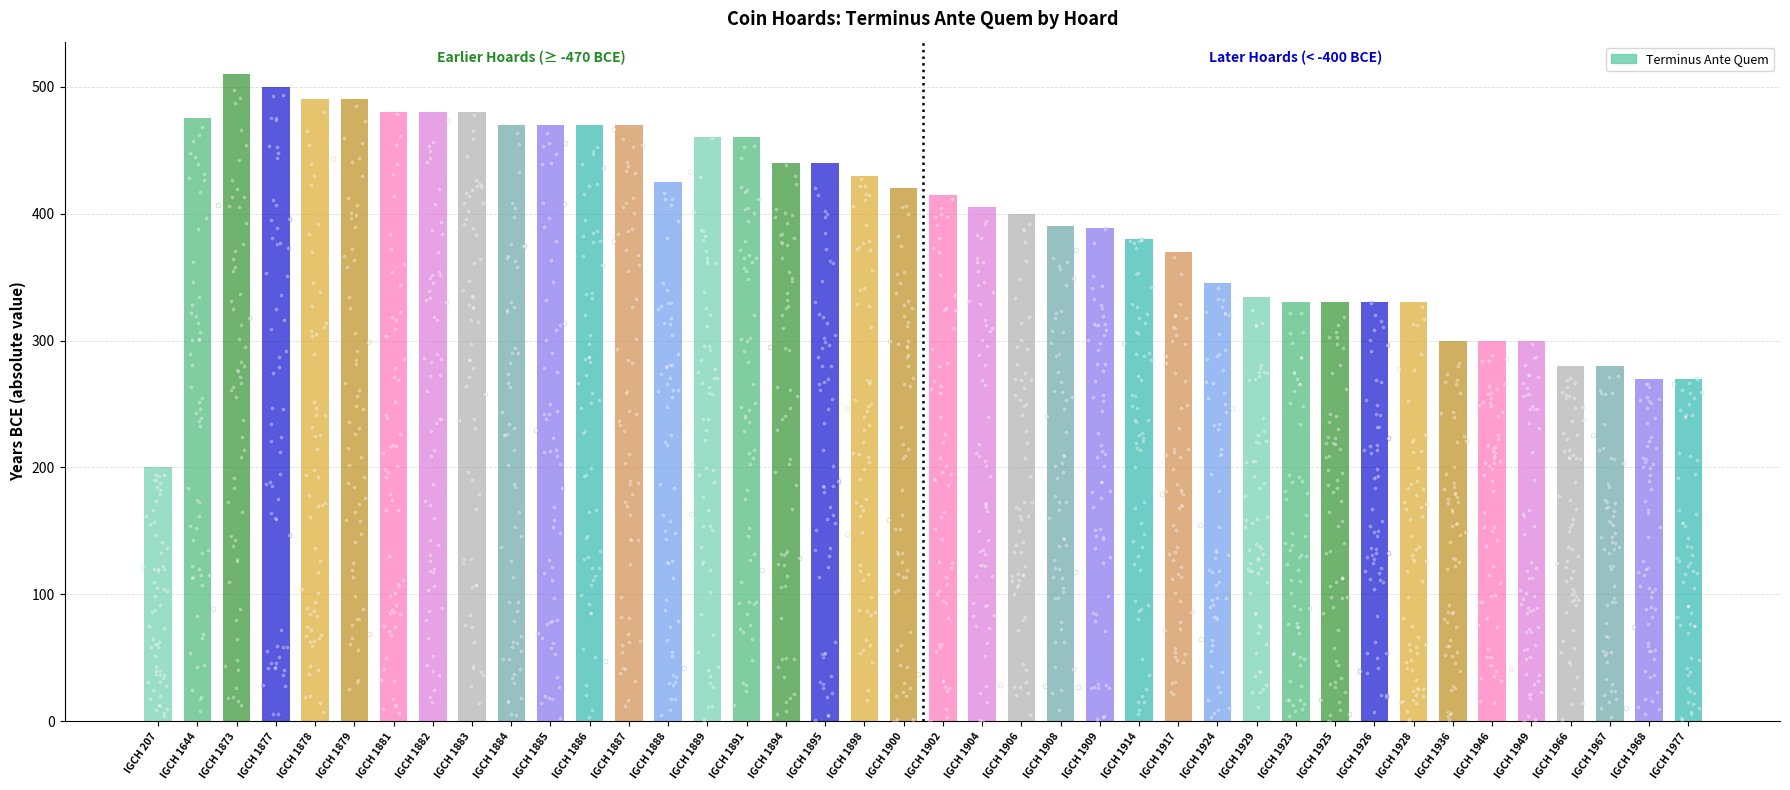

What is the change in value from IGCH 1883 to IGCH 1902?

-65